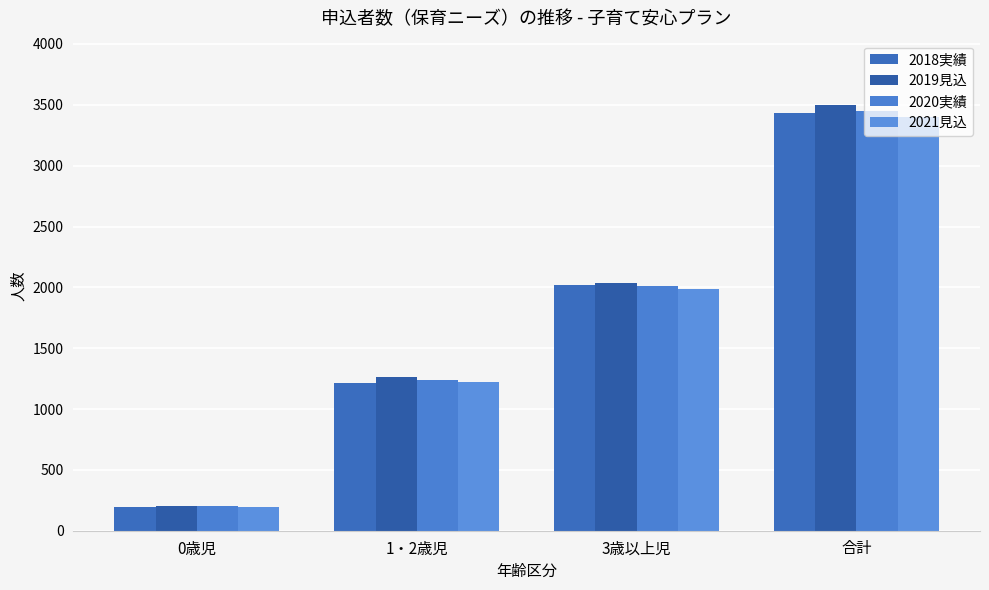

Where is 2019見込 nearest to the value 1853?

3歳以上児